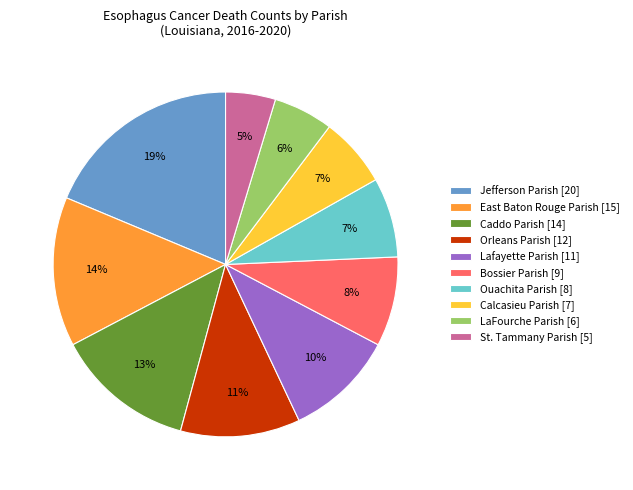

Is it true that St. Tammany Parish is 5% of the pie?

True